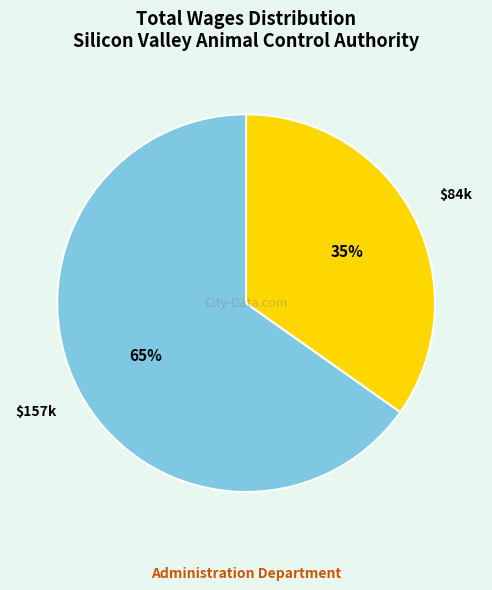

Is there a majority slice in this chart?

Yes